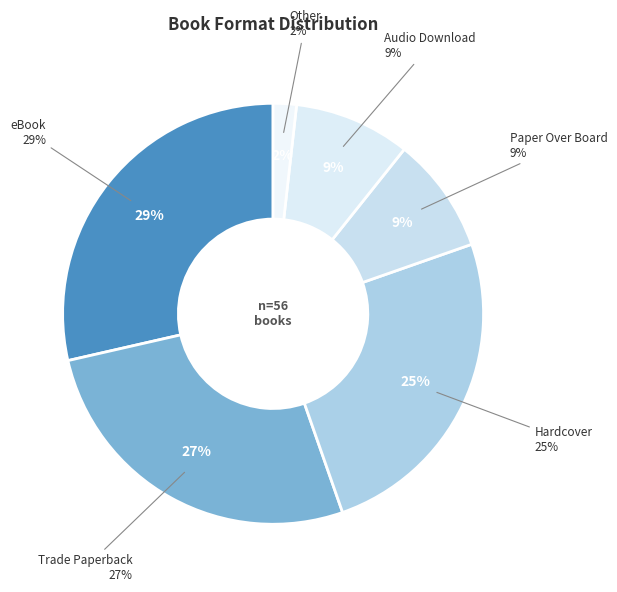

Which category has the smallest portion of the pie?

Other